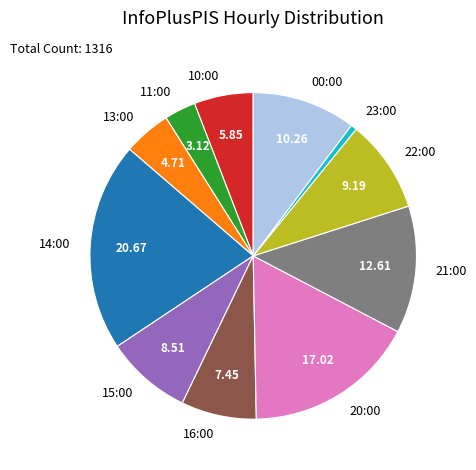

The 16:00 slice represents 7% of the pie. True or false?

True